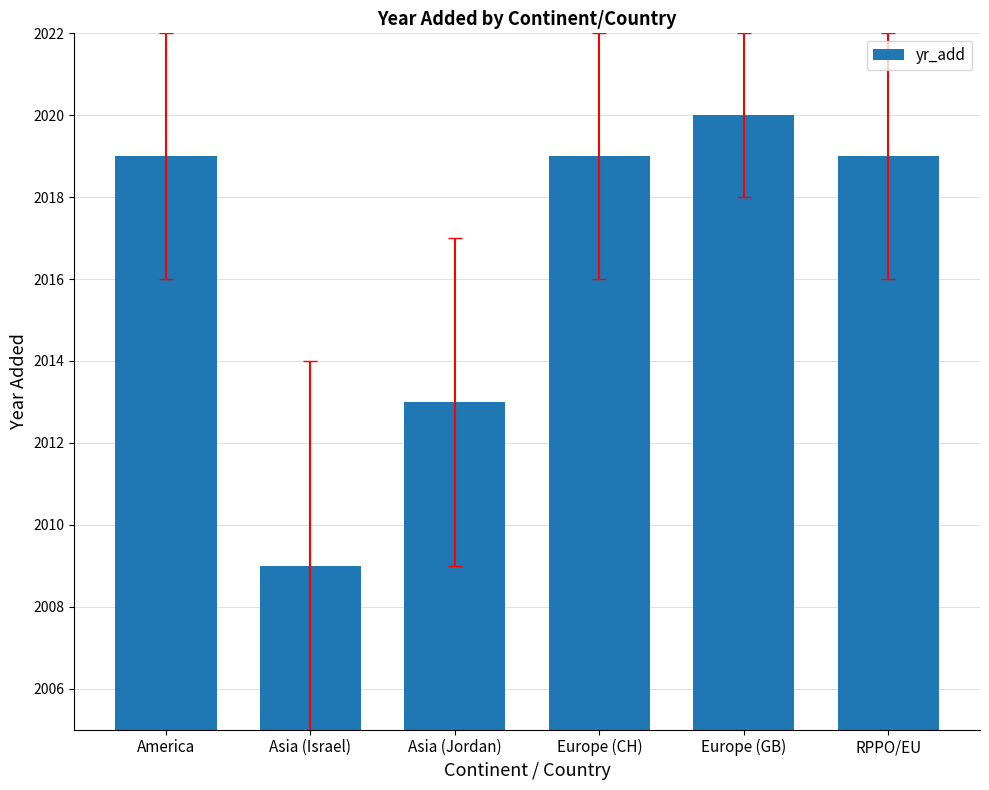

At which label is the value closest to 2014?

Asia (Jordan)